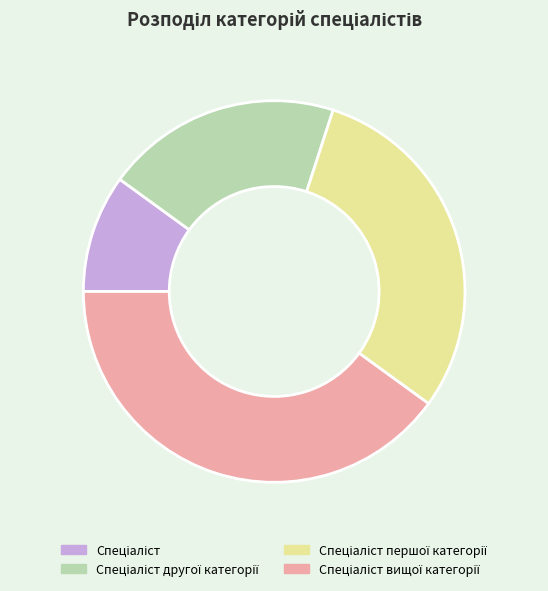

Is there any slice that represents more than half of the pie?

No